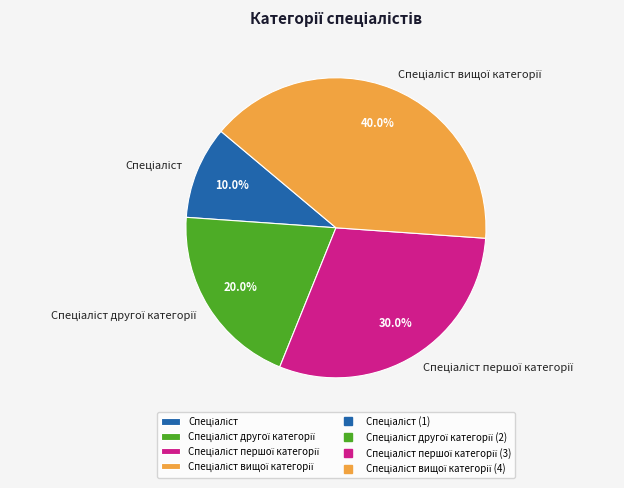

Does any single category account for the majority?

No